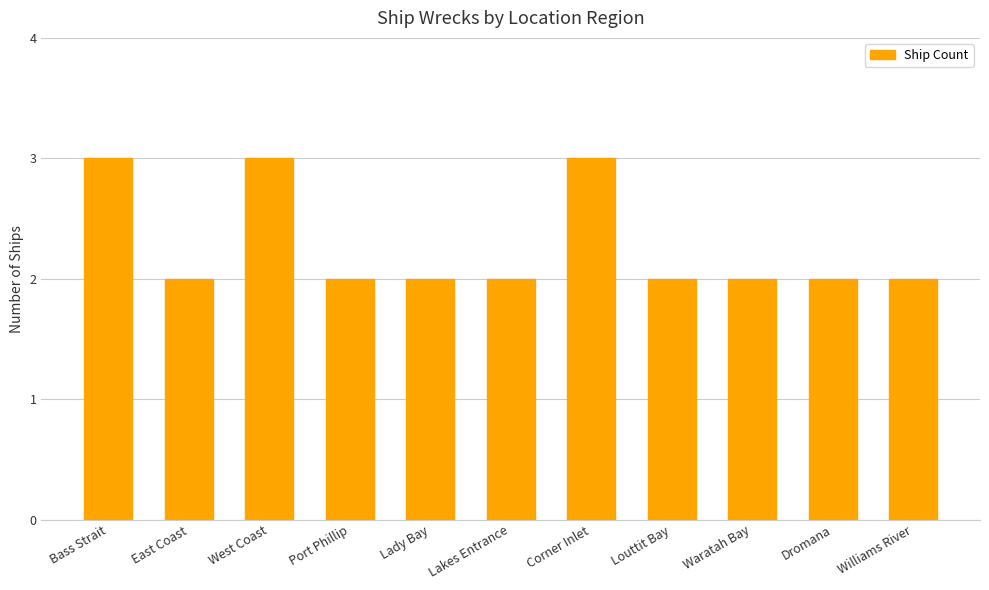

The value at Dromana is 1. True or false?

False